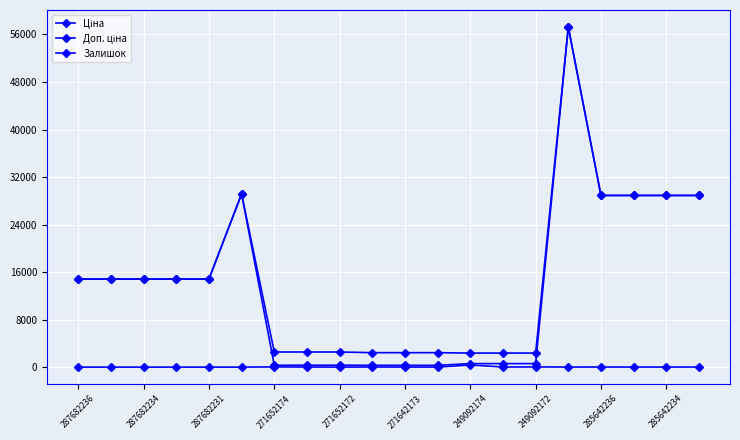

Reading left to right, what are all the values shown in this chart?

Ціна: 14817.6	14817.6	14817.6	14817.6	14817.6	29152.3	318.3	318.3	318.3	304.1	304.1	304.1	591.6	591.6	591.6	57258.0	28901.7	28901.7	28901.7	28901.7
Доп. ціна: 14817.6	14817.6	14817.6	14817.6	14817.6	29152.3	2546.4	2546.4	2546.4	2432.8	2432.8	2432.8	2366.5	2366.5	2366.5	57258.0	28901.7	28901.7	28901.7	28901.7
Залишок: 0.0	0.0	0.0	0.0	0.0	0.0	38.0	15.0	5.0	14.0	10.0	5.0	365.0	14.0	33.0	13.0	16.0	14.0	10.0	16.0